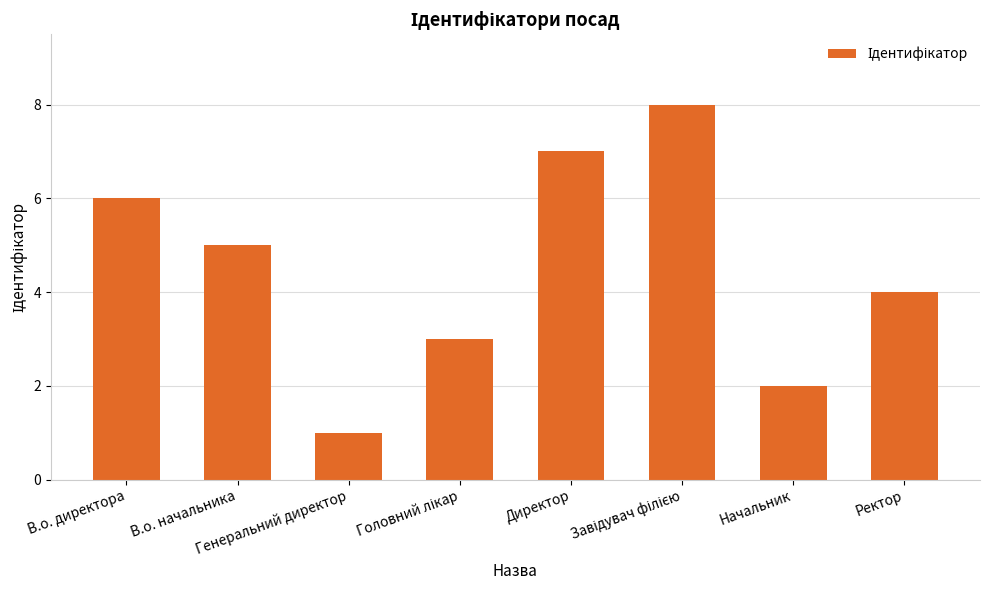

What is the sum of all values?

36